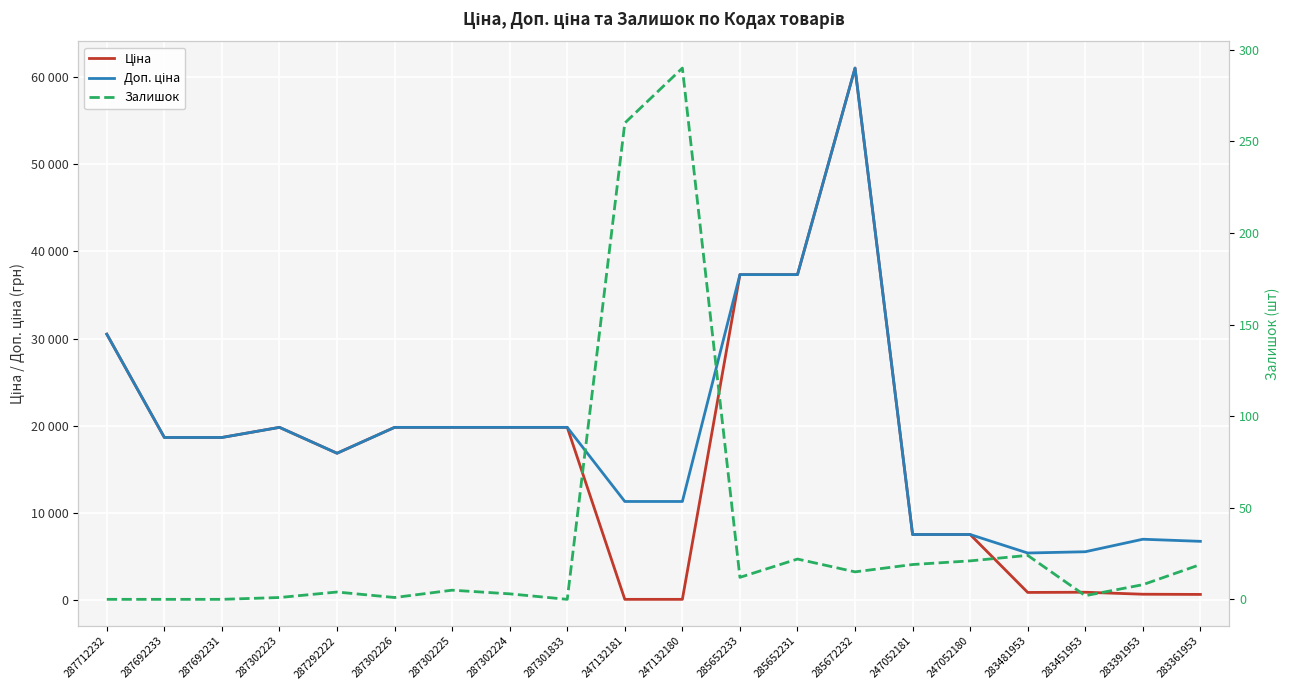

What is the difference between the Ціна values at 283391953 and 247132180?

587.1